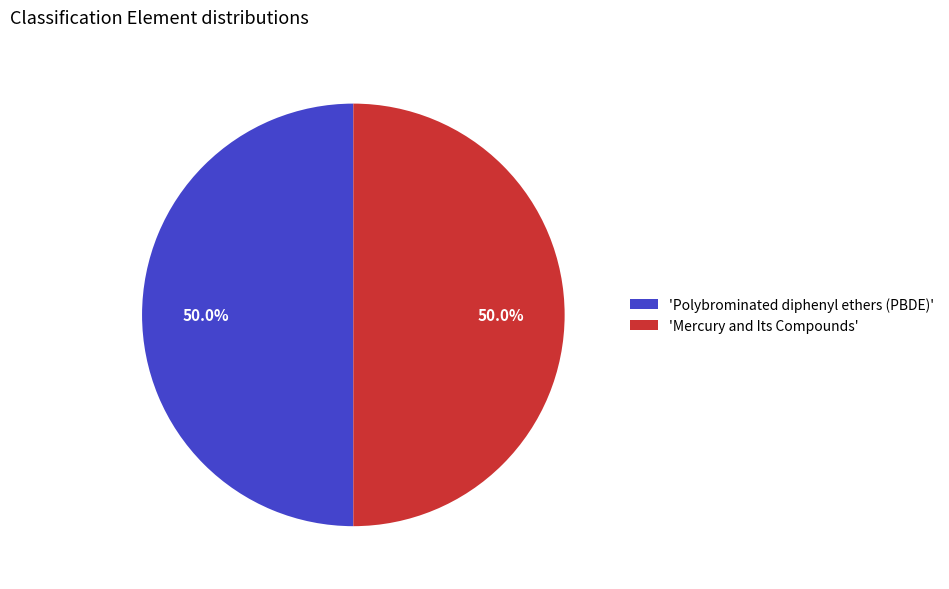

What is the total percentage of 'Polybrominated diphenyl ethers (PBDE)' and 'Mercury and Its Compounds'?

100.0%